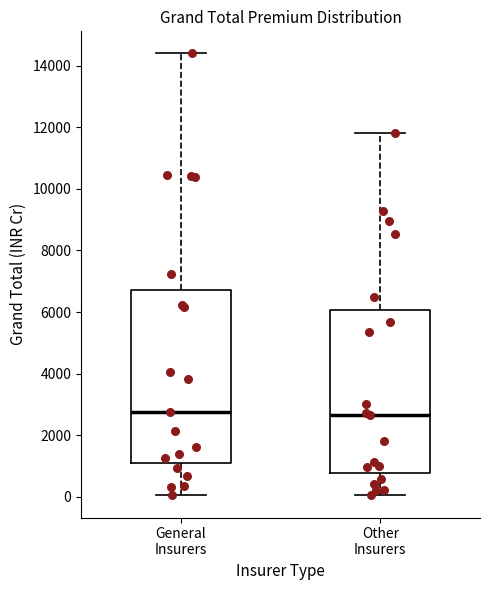

Reading left to right, read every box against the y-axis: the position of its median line, the range the box covers, and the ends of its whiskers. The values are not printed on the chart, so give them approximately, as read against the axis.

General Insurers: median 2800, box 1200 to 6800, whiskers 0 to 14400
Other Insurers: median 2600, box 800 to 6000, whiskers 0 to 11800